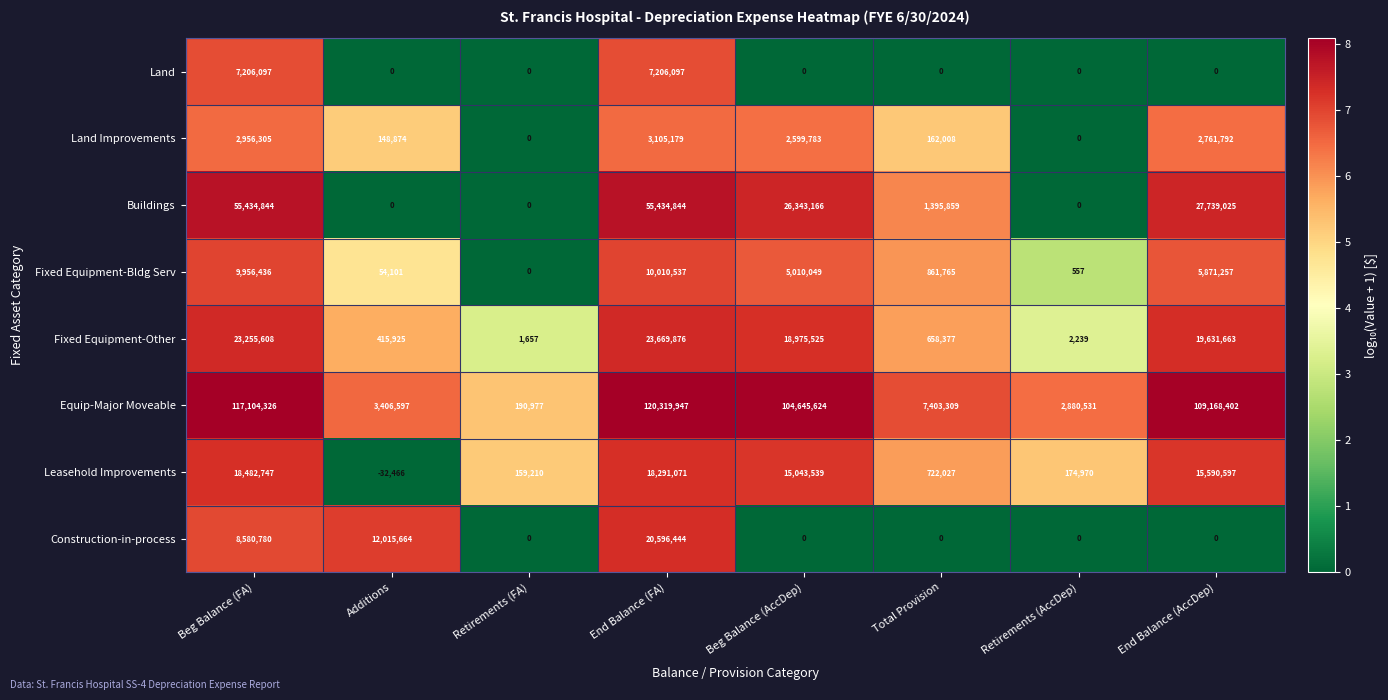

The Land series shows 3096228 at Retirements (FA). True or false?

False